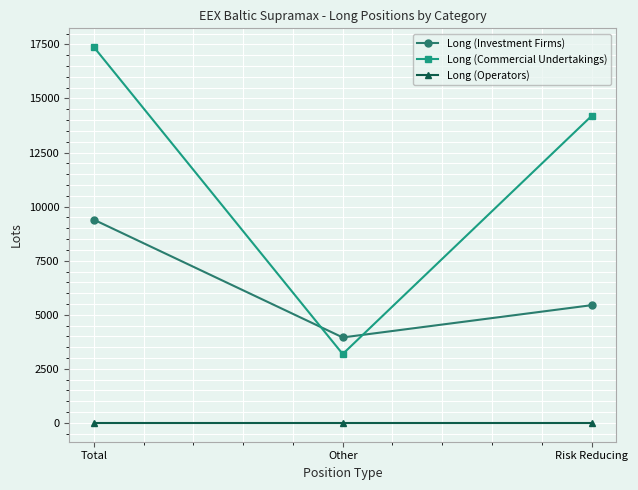

The value of Long (Operators) at Total is 0.0. True or false?

True